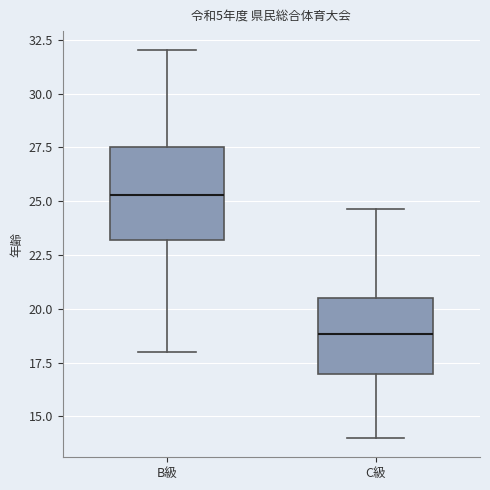

Comparing the boxes themselves (not the whiskers), which one is the tallest?

B級